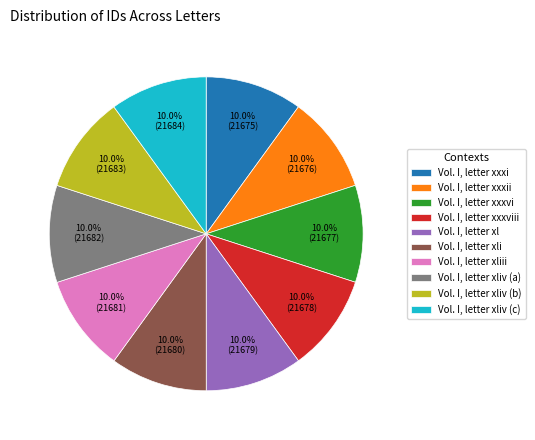

Does Vol. I, letter xxxi represent more than half of the total?

No